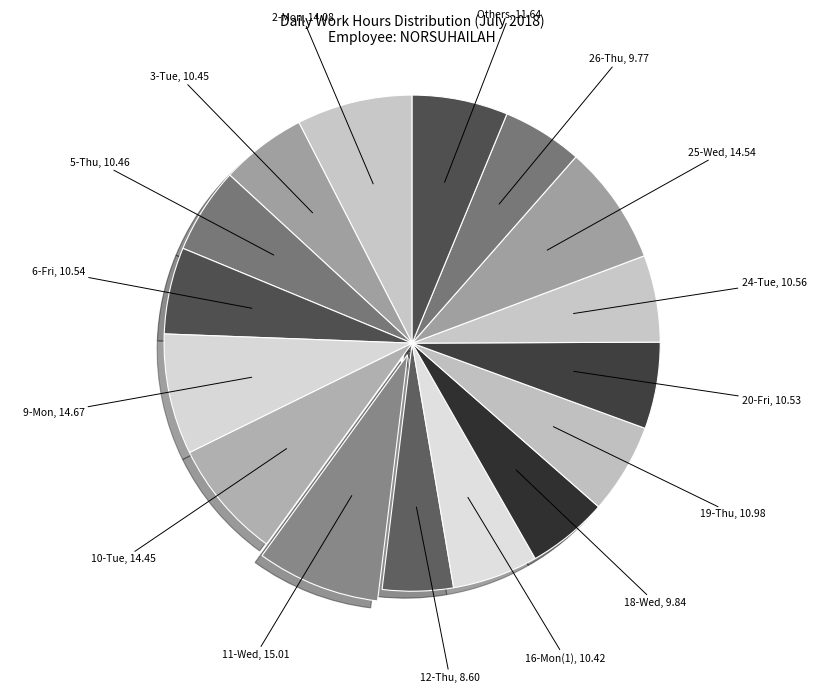

How many slices are in this pie chart?

16